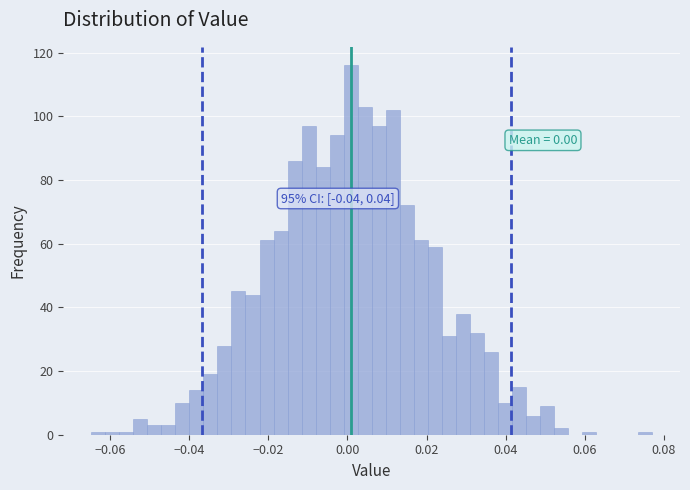

Around what value on the x-axis is the tallest bar? Give the approximate position of its centre, as read against the axis.

0.000